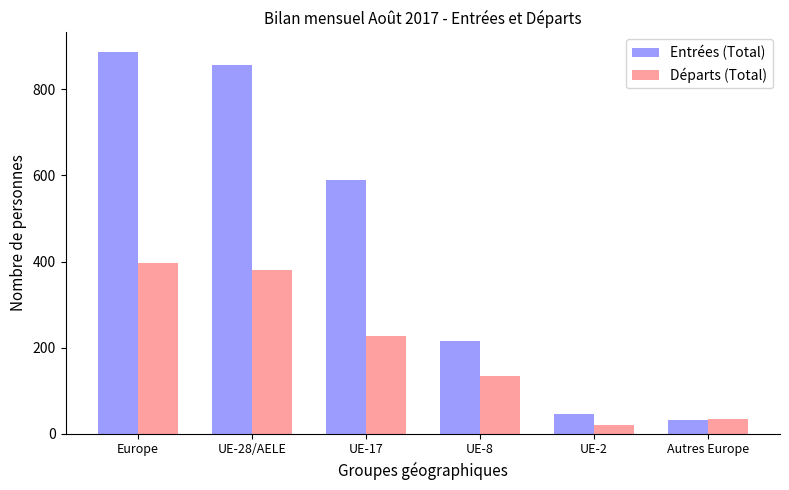

What is the label of the 3rd bar from the left?

UE-17